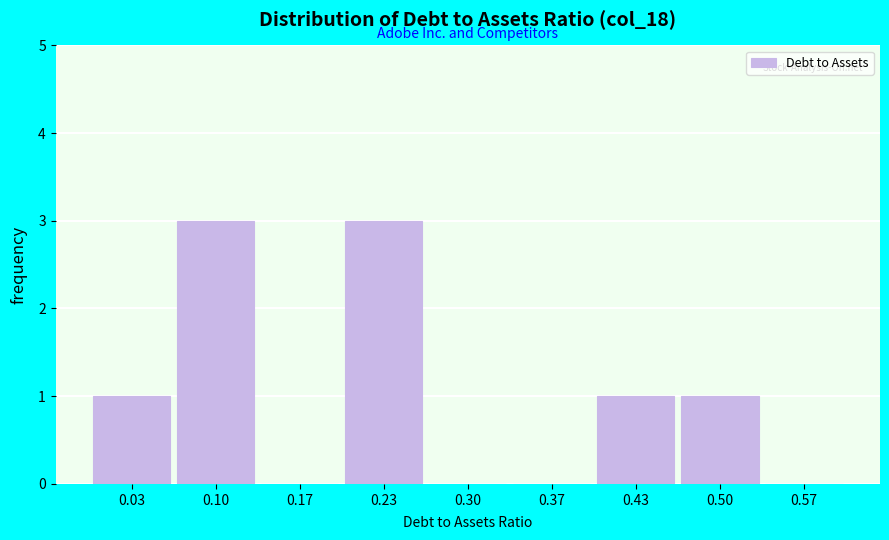

What is the height of the bar covering 0.40 to 0.47 on the x-axis? Neither the bar edges nor the heights are printed on the chart, so give them approximately, as read against the axes.

1